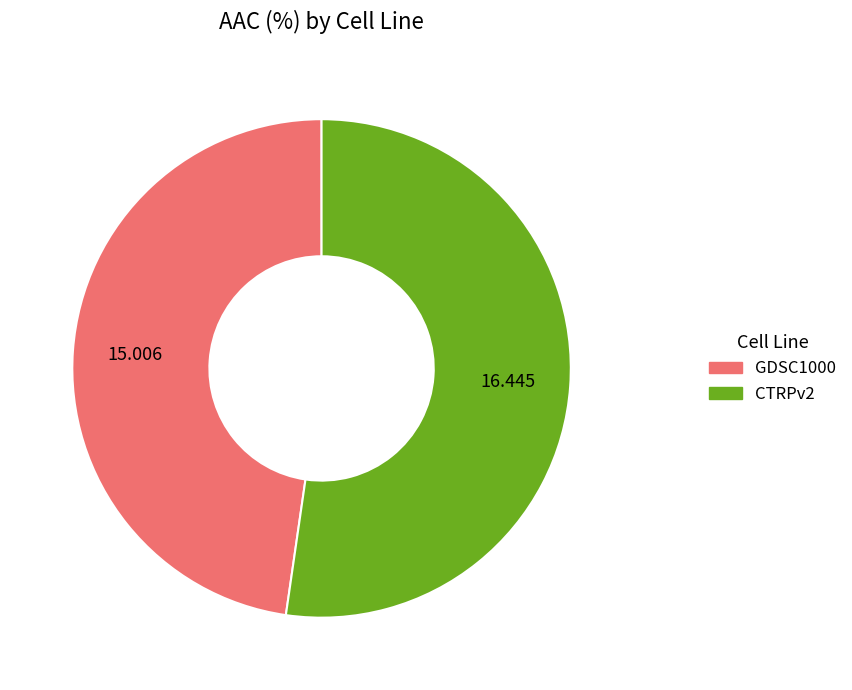

Which has a higher value, GDSC1000 or CTRPv2?

CTRPv2